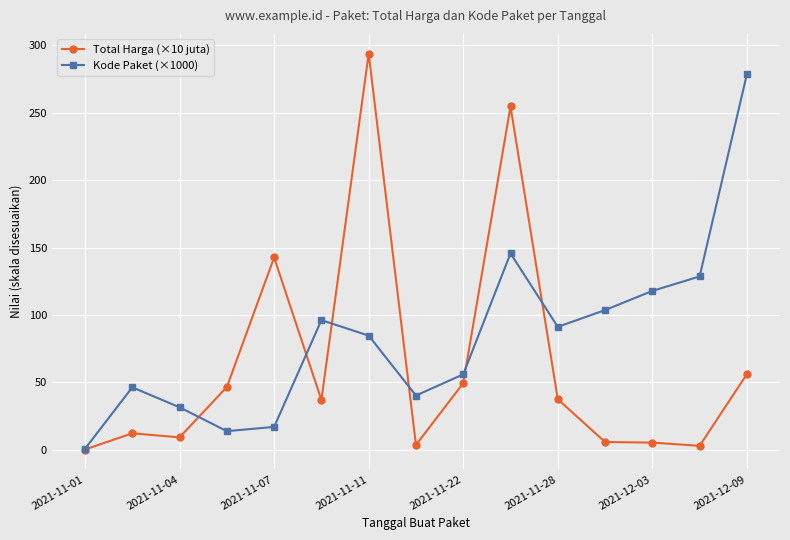

What is the highest value of the Total Harga (×10 juta) series?

293.9